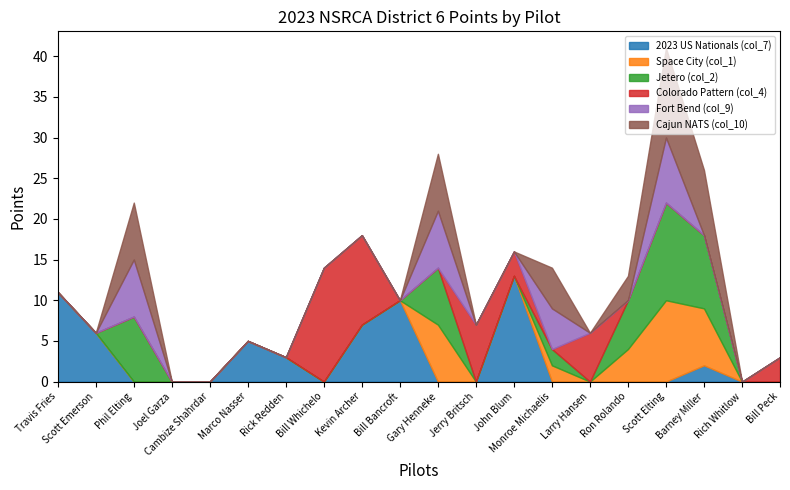

Which series has the largest total across all categories?

2023 US Nationals (col_7)